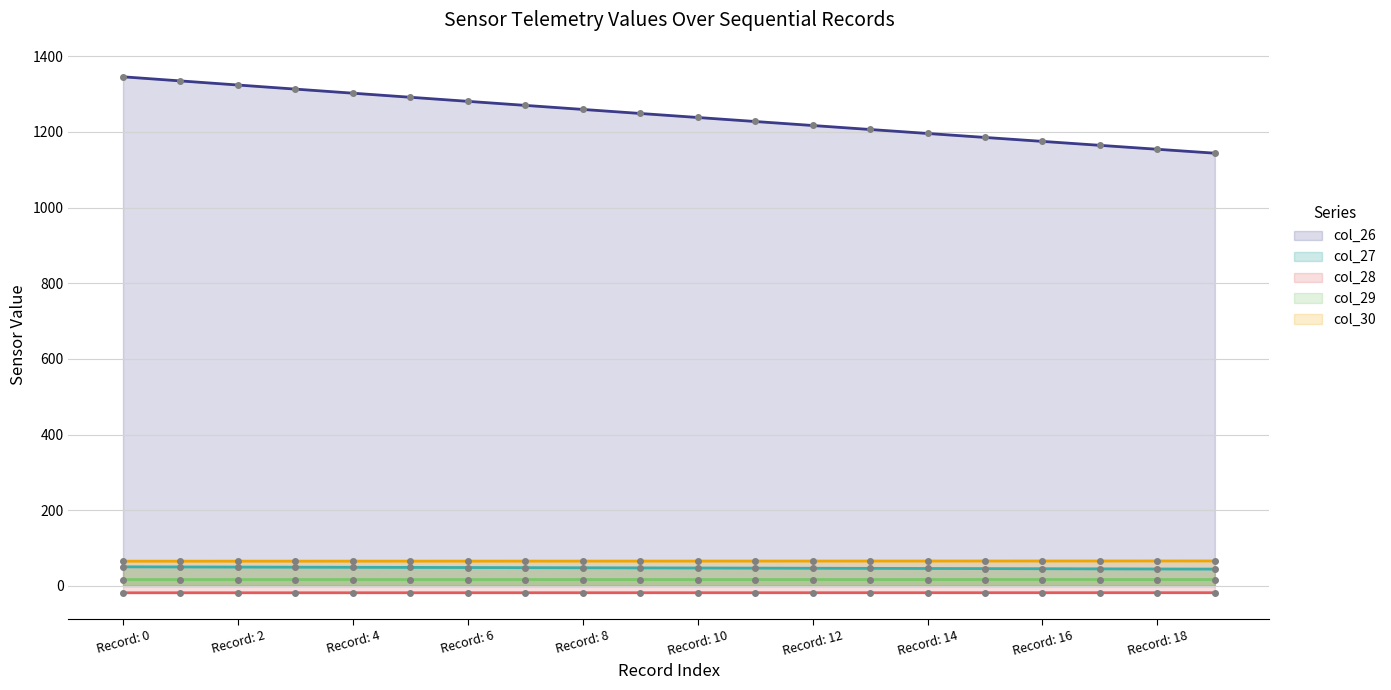

Does the chart display data point markers on the line(s)?

Yes